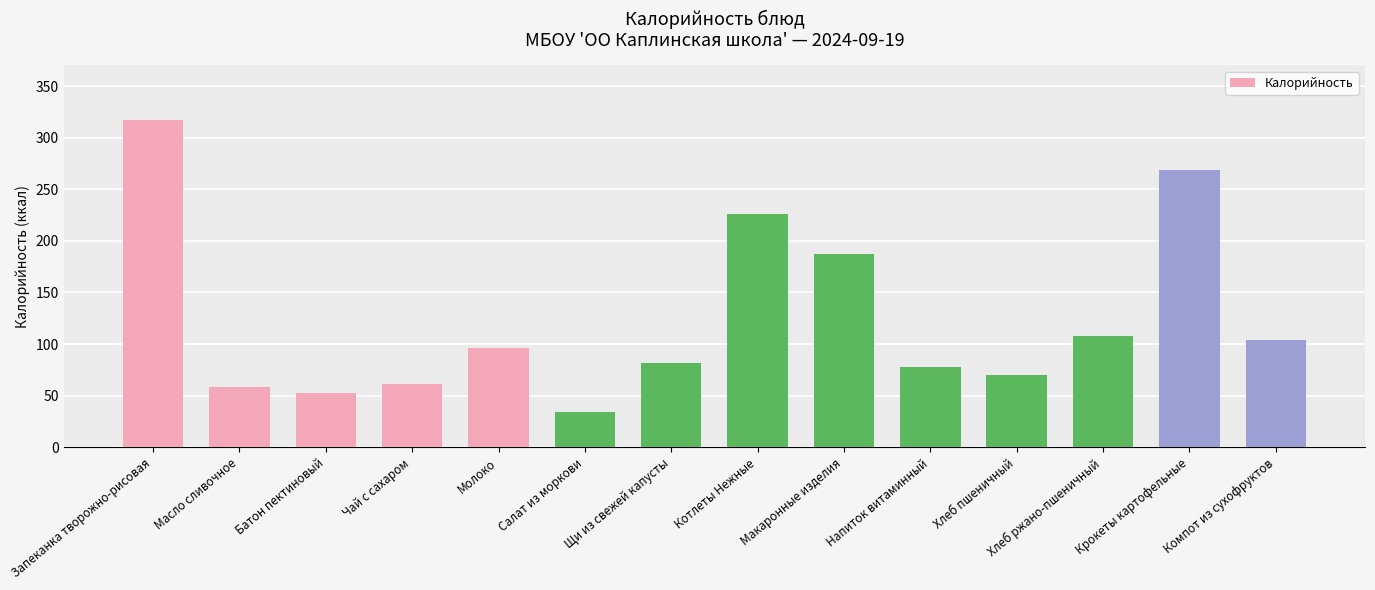

Which label corresponds to the largest value in the chart?

Запеканка творожно-рисовая